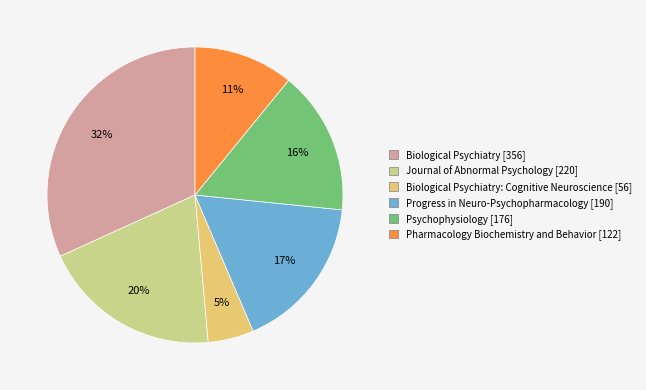

Is it true that Journal of Abnormal Psychology [220] is 29% of the pie?

False